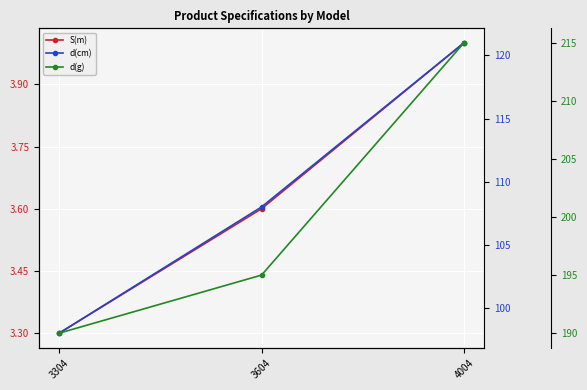

The value of d(cm) at 3604 is 108.0. True or false?

True